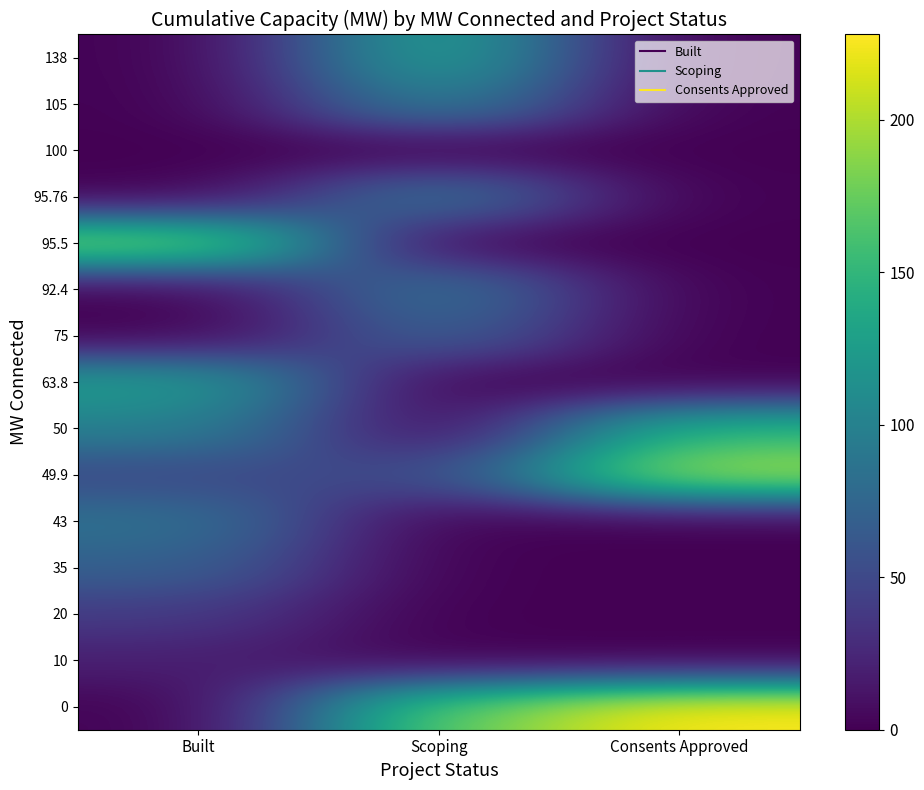

What is the difference between the highest and lowest values at Built?

191.0